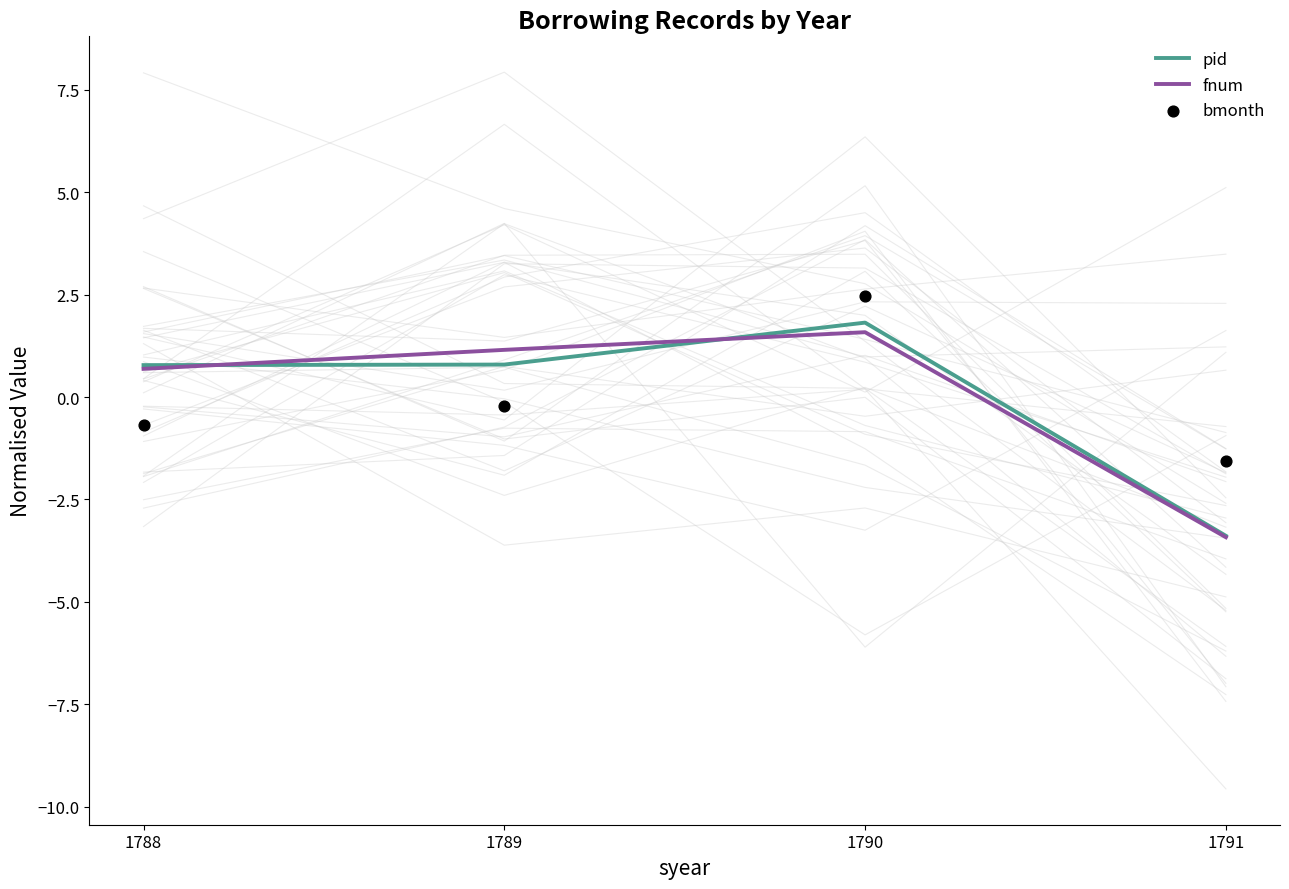

What are all the series names shown in the legend?

pid, fnum, bmonth